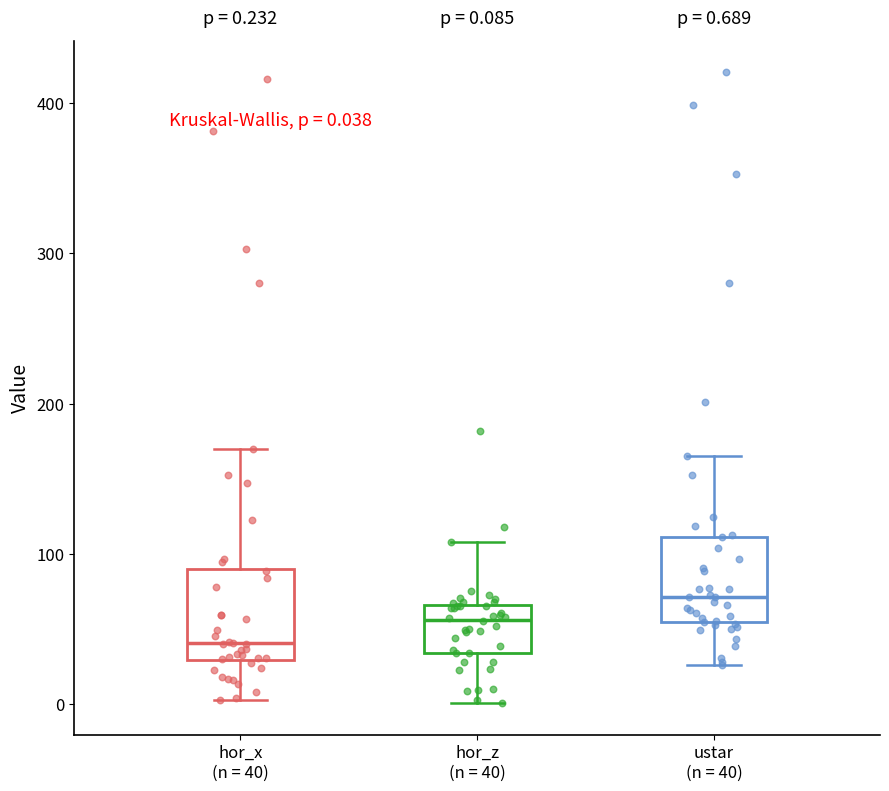

Which box's median line is the lowest?

hor_x (n = 40)